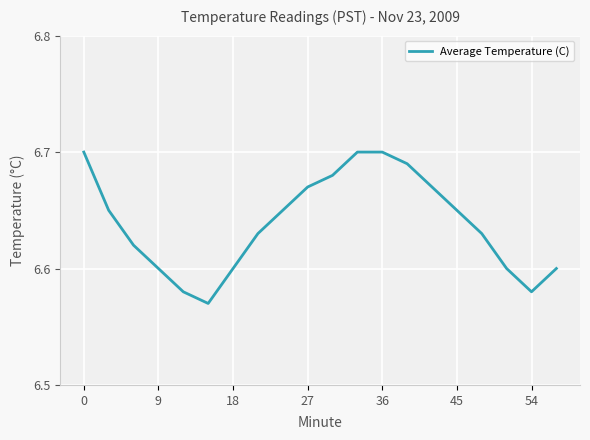

True or false: the data shows 9.7 at 18.

False